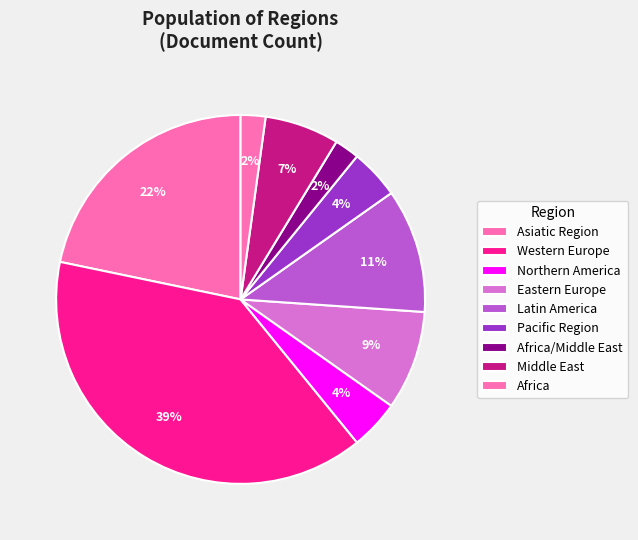

How many segments does this pie chart have?

9